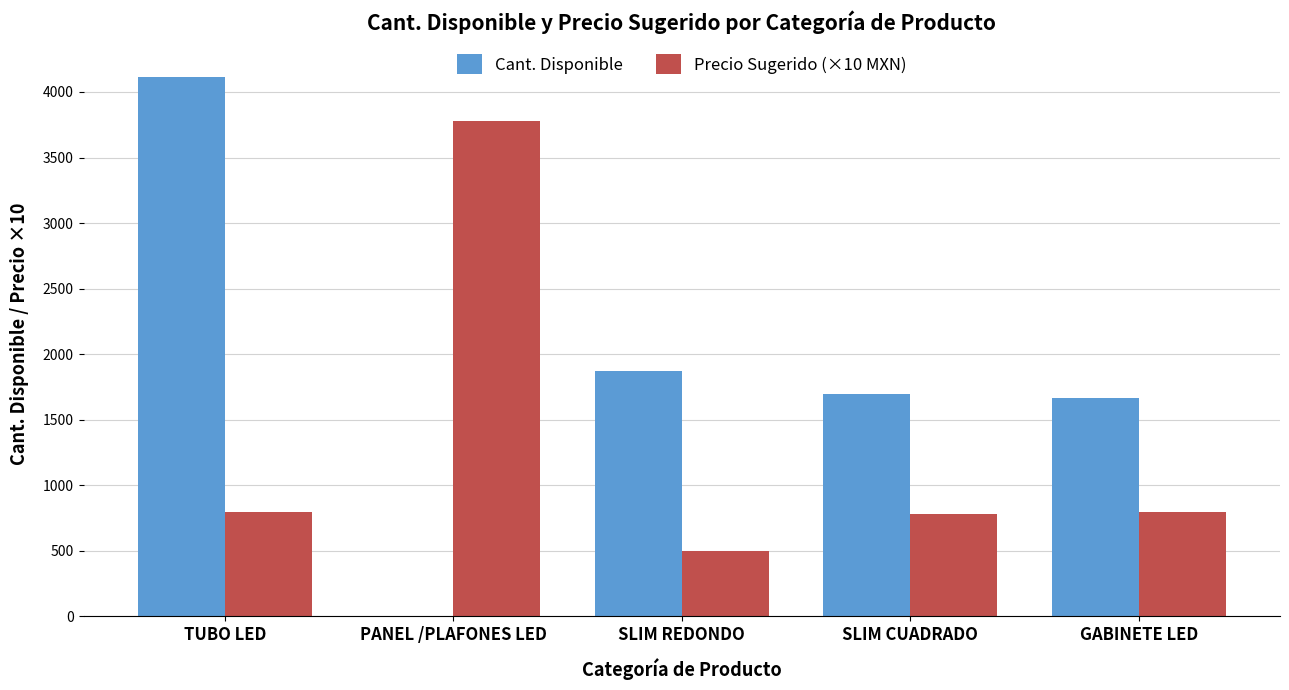

Which series has the largest total across all categories?

Cant. Disponible